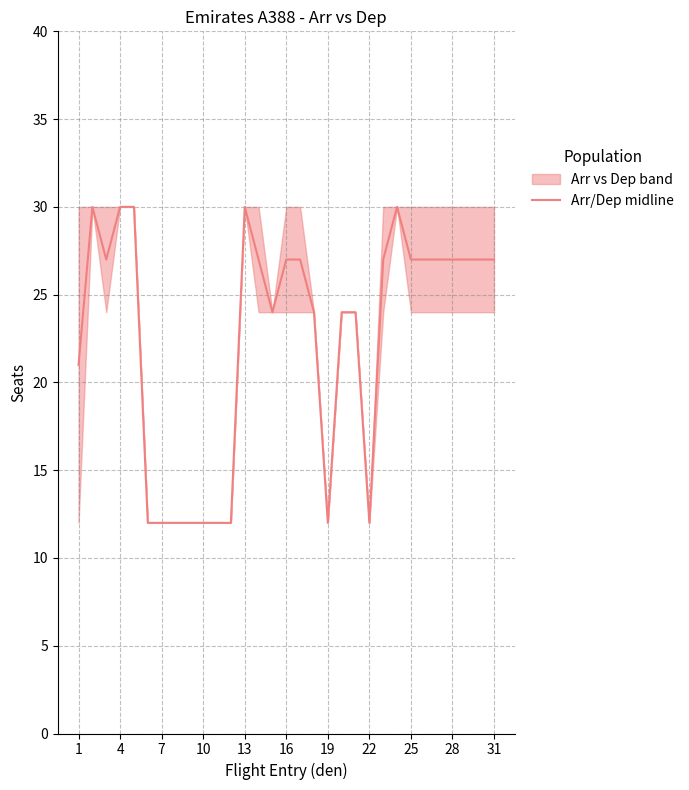

What is the greatest value displayed?

30